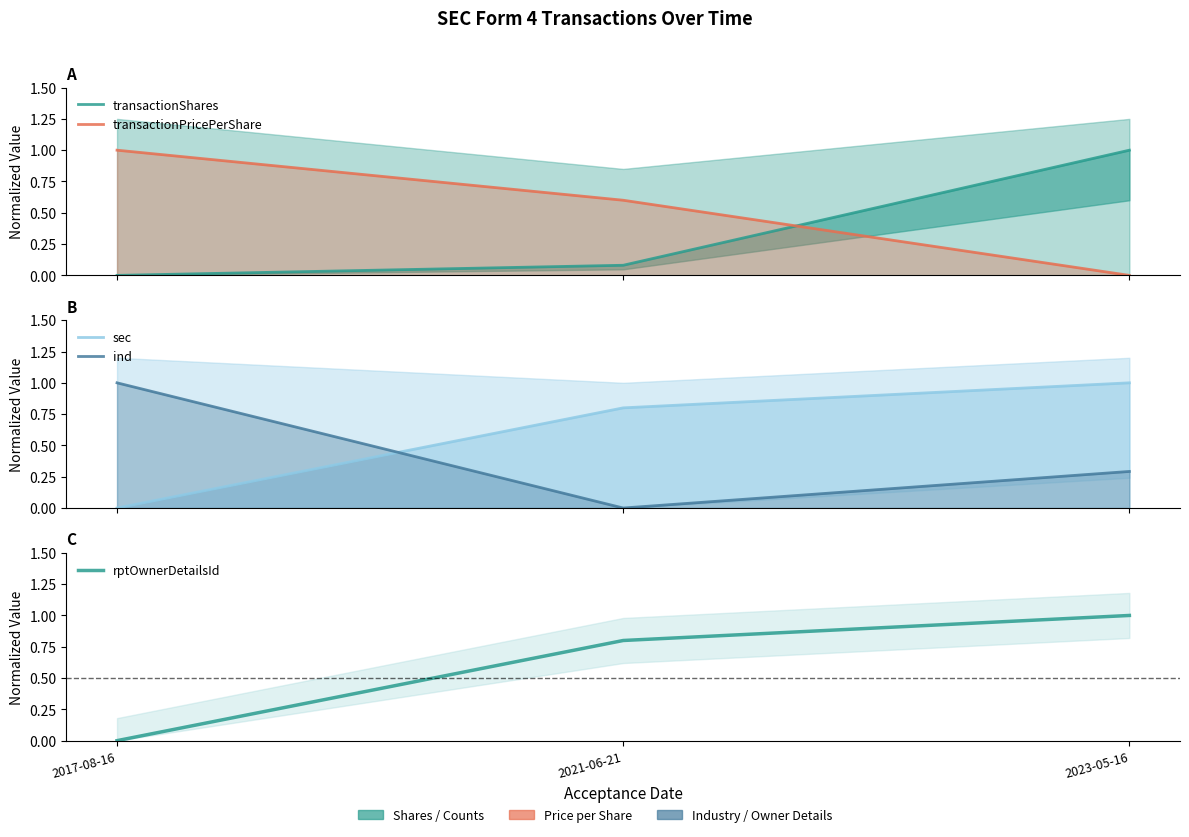

Count the transactionPricePerShare values in the range 0 to 1.

3